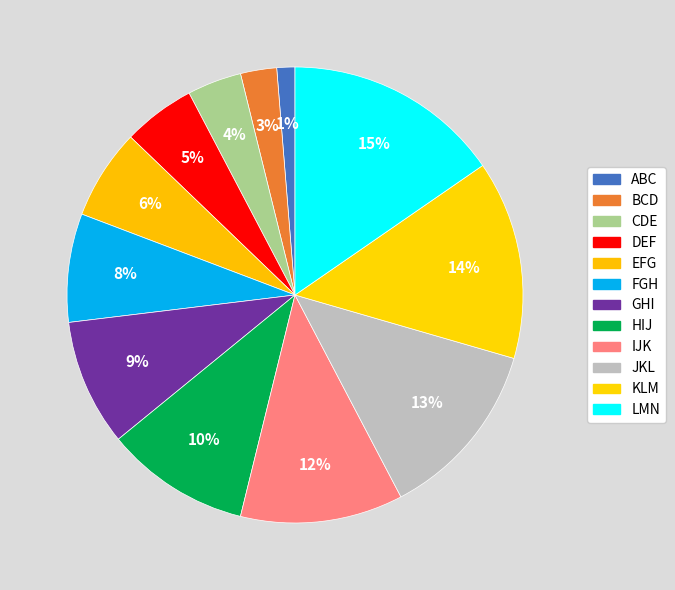

Which slice is the largest?

LMN